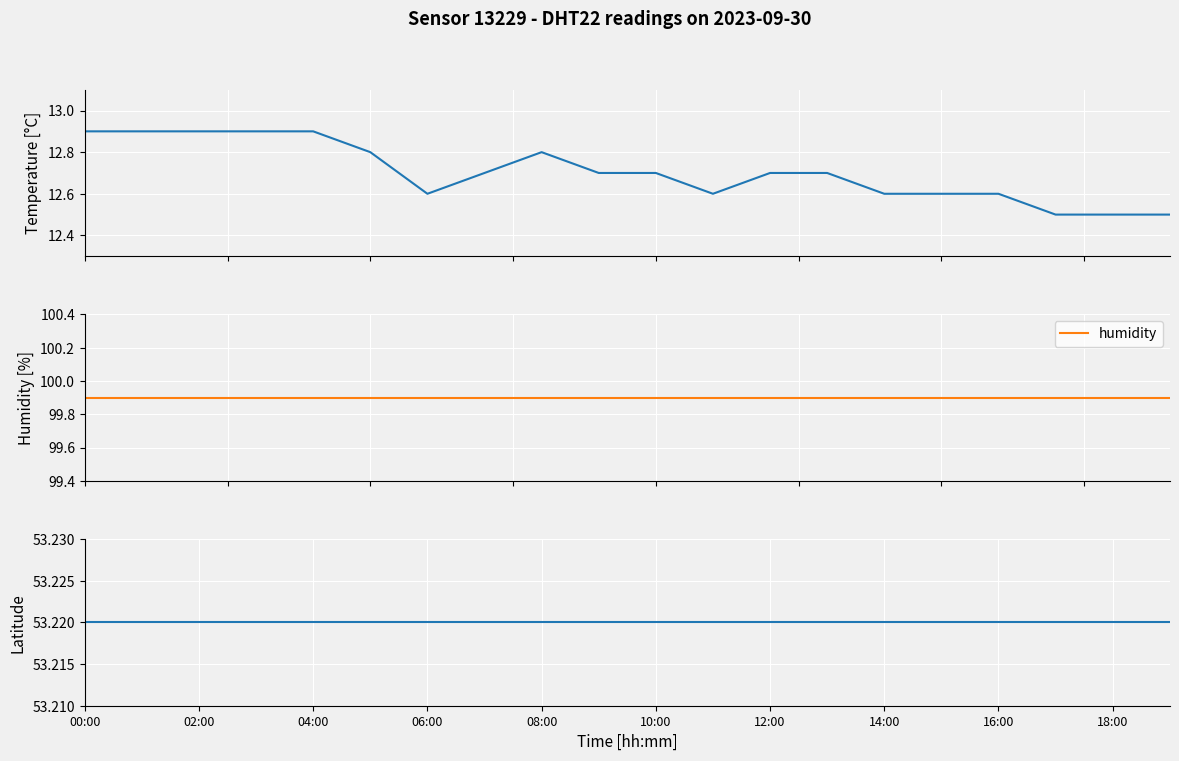

Rank the series at 02:00 from lowest to highest value.

temperature, lat, humidity